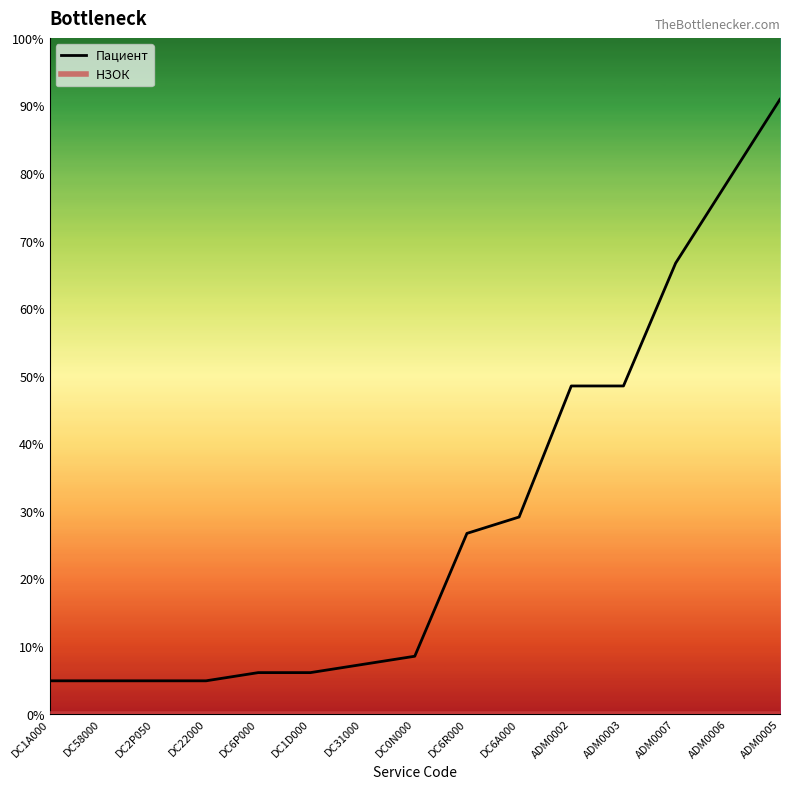

Reading right to left, extract all data points from this chart.

Пациент: ADM0005=86.2	ADM0006=74.8	ADM0007=63.2	ADM0003=46.0	ADM0002=46.0	DC6A000=27.6	DC6R000=25.3	DC0N000=8.1	DC31000=6.9	DC1D000=5.8	DC6P000=5.8	DC22000=4.6	DC2P050=4.6	DC58000=4.6	DC1A000=4.6
НЗОК: ADM0005=0.0	ADM0006=0.0	ADM0007=0.0	ADM0003=0.0	ADM0002=0.0	DC6A000=0.0	DC6R000=0.0	DC0N000=0.0	DC31000=0.0	DC1D000=0.0	DC6P000=0.0	DC22000=0.0	DC2P050=0.0	DC58000=0.0	DC1A000=0.0